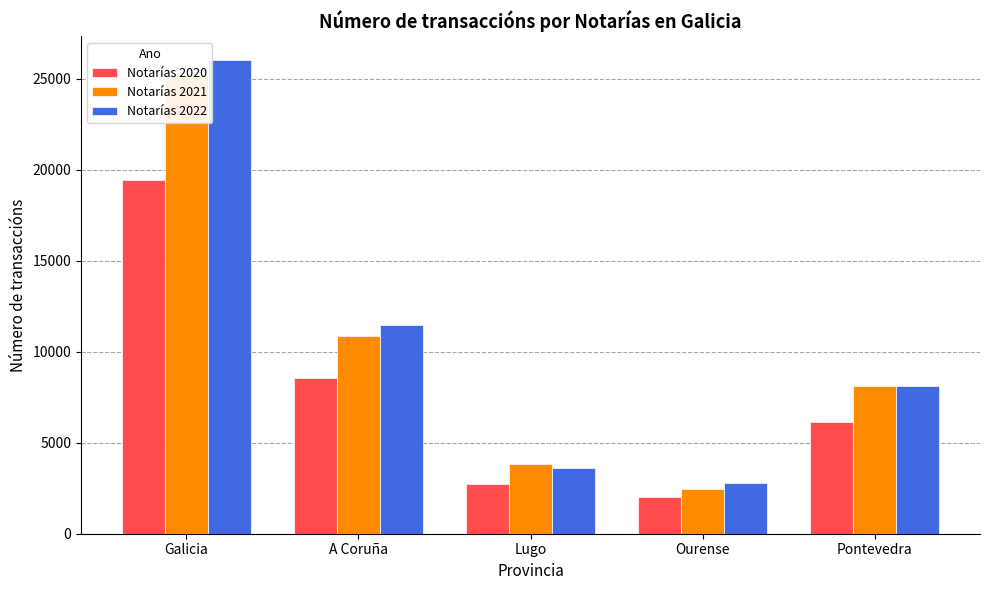

List the labels in order of Notarías 2022 value, largest first.

Galicia, A Coruña, Pontevedra, Lugo, Ourense